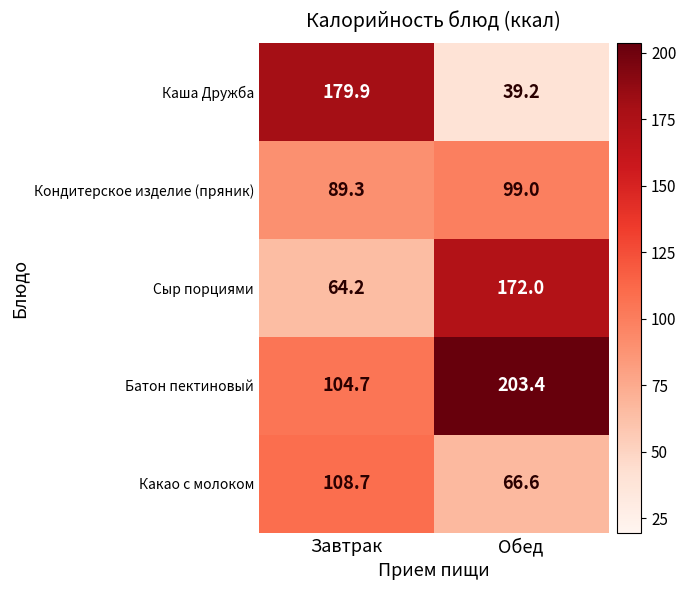

At which label does Каша Дружба first exceed 179?

Завтрак